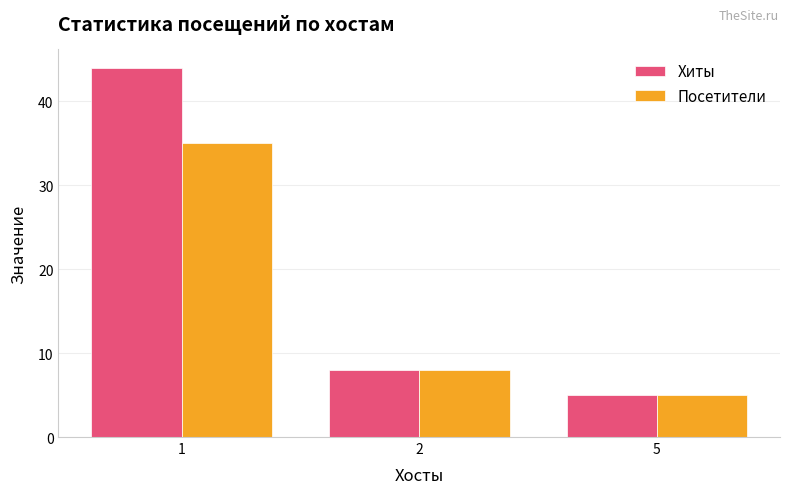

What is the spread (max minus min) of values at 1?

9